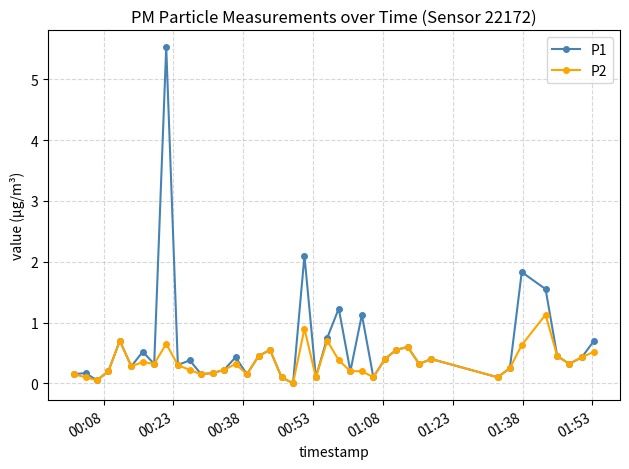

What are all the series names shown in the legend?

P1, P2